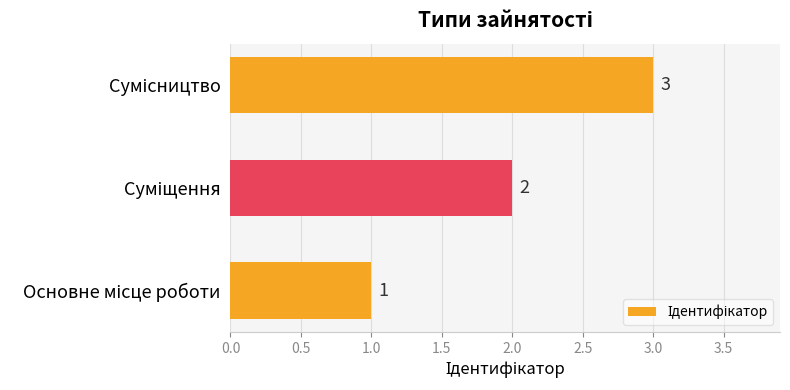

What is the sum of all values?

6